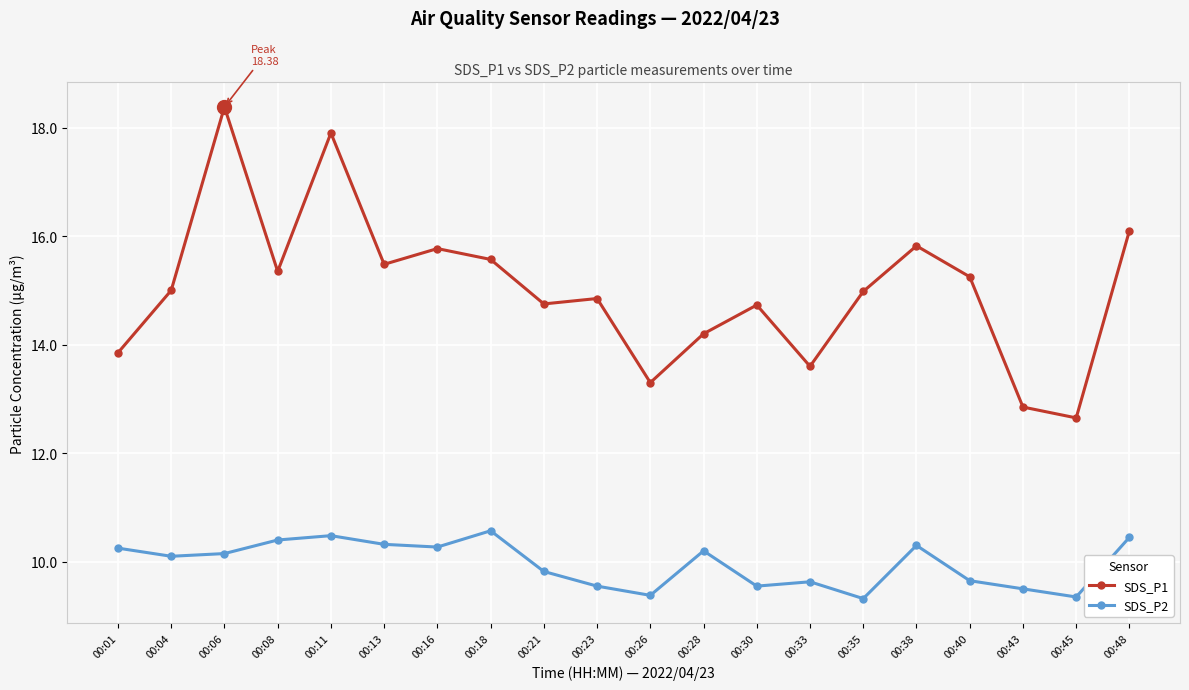

What is the lowest value of the SDS_P1 series?

12.7